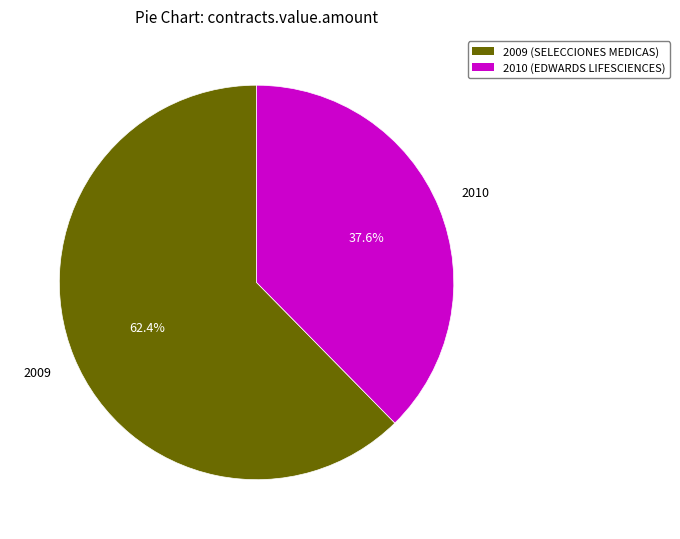

Rank the categories by value from highest to lowest.

2009 (SELECCIONES MEDICAS), 2010 (EDWARDS LIFESCIENCES)